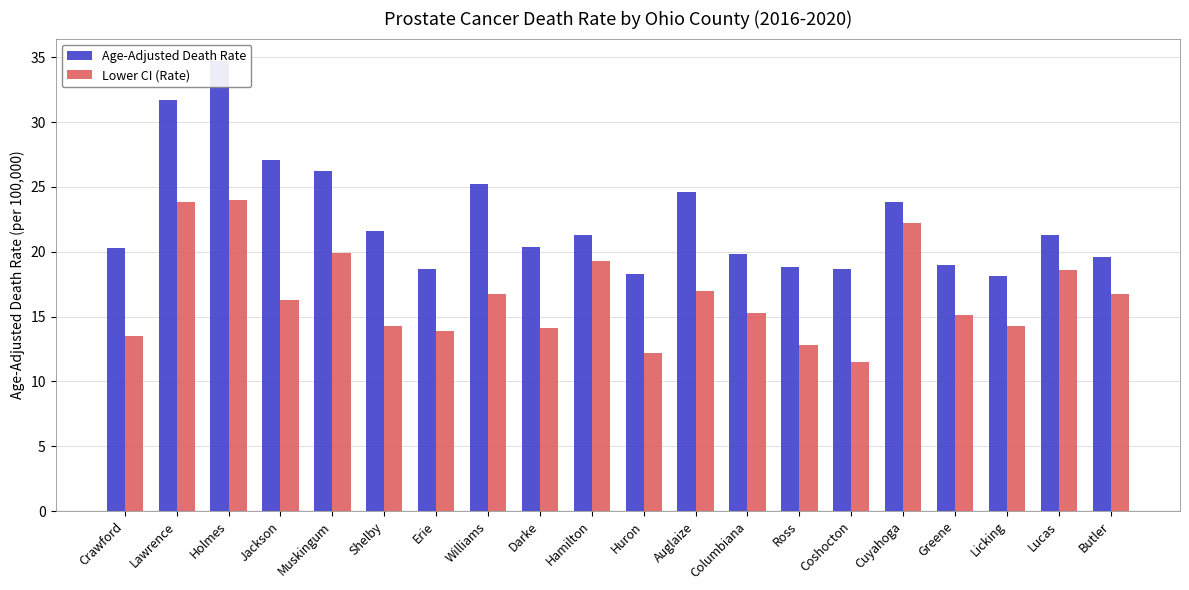

What is the smallest value displayed?

11.5